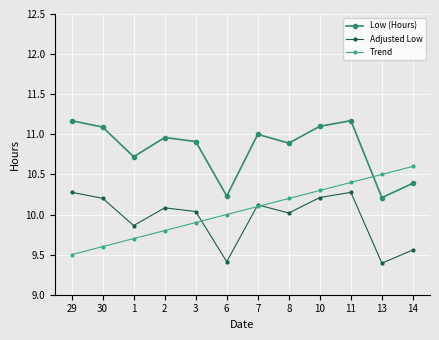

Does the chart have visible grid lines?

Yes